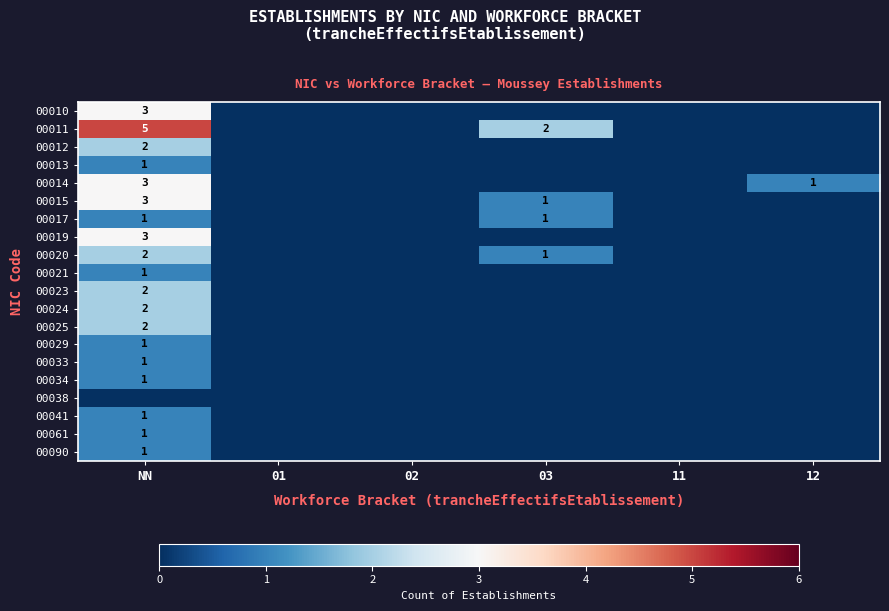

The 00014 series shows 3 at NN. True or false?

True